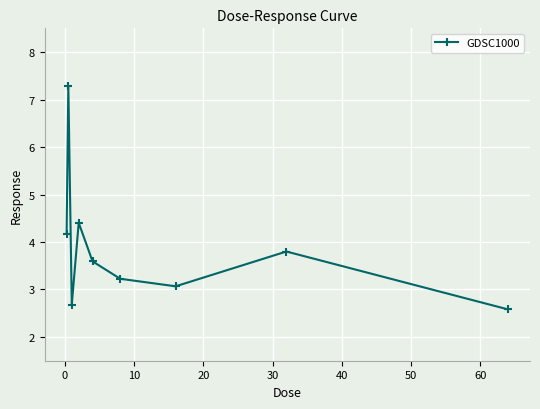

What is the value of the 1st point from the left?

4.2